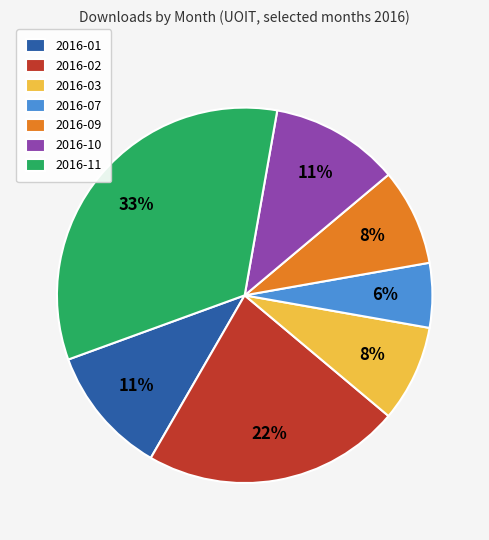

To the nearest percent, what is the average slice percentage?

14%